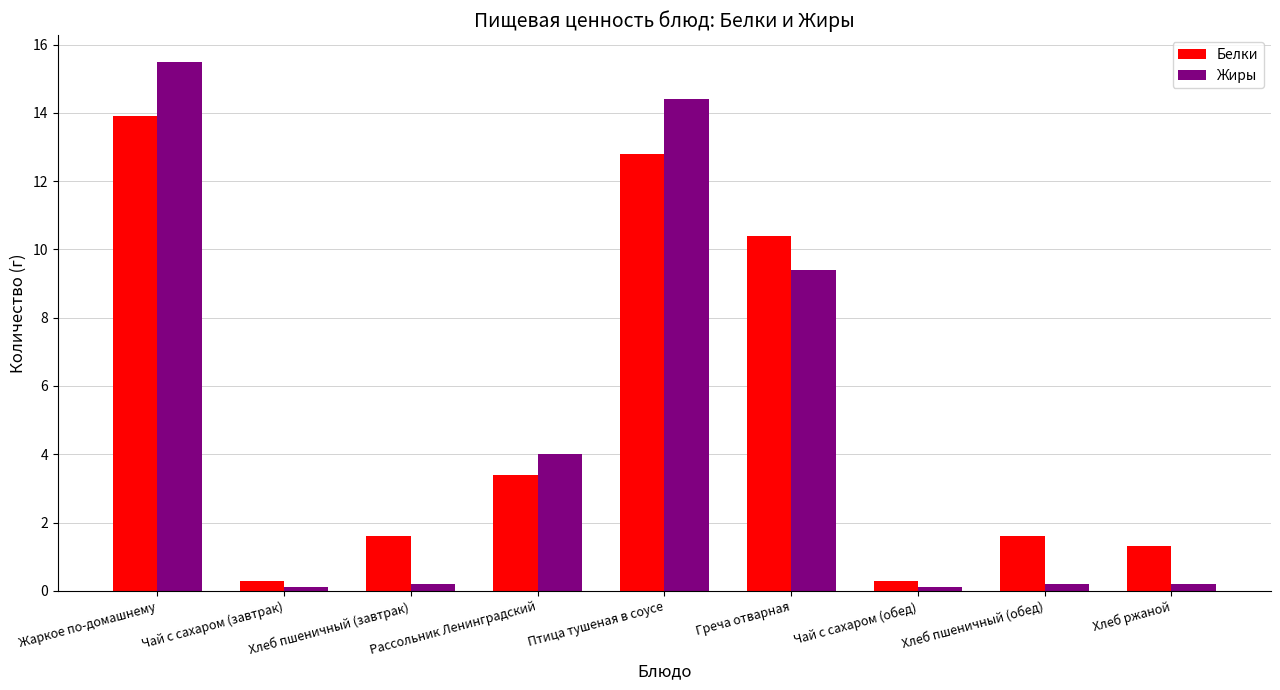

The Жиры series shows 0.2 at Хлеб ржаной. True or false?

True